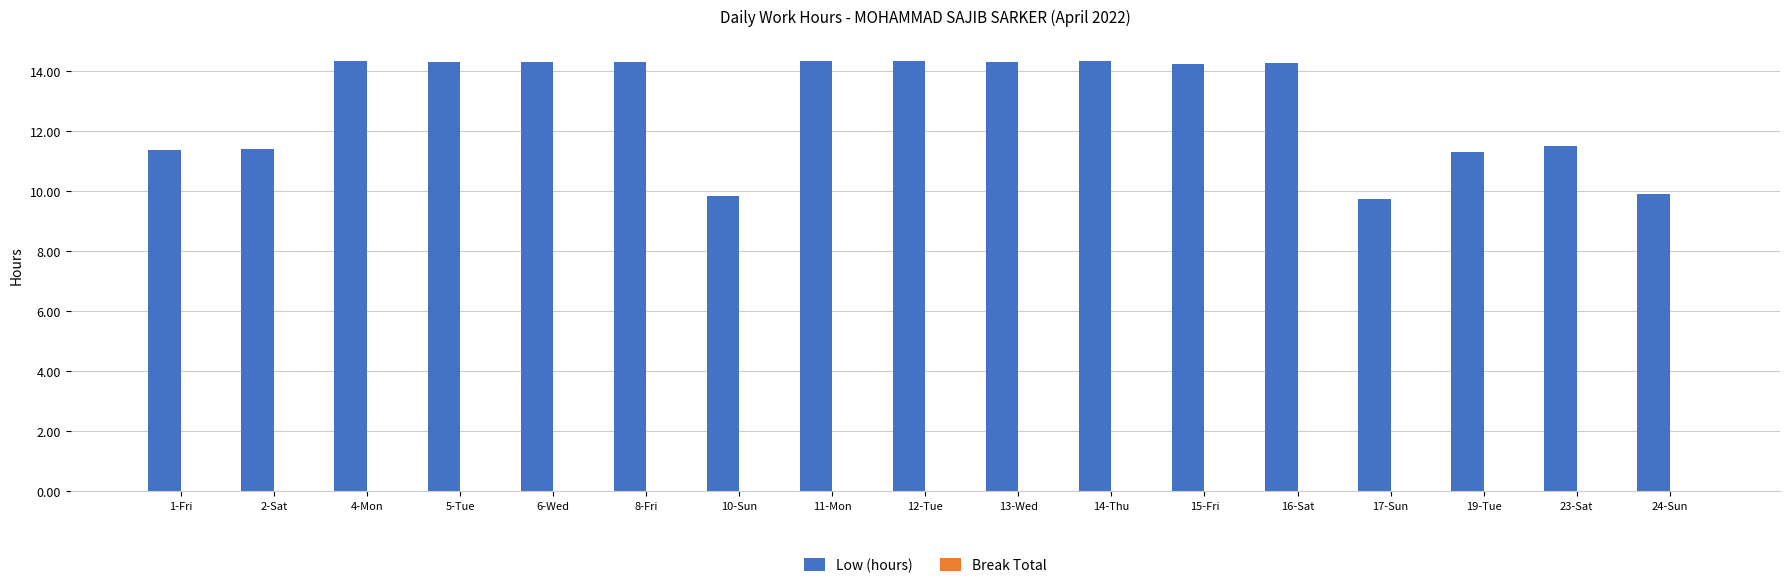

Between 23-Sat and 14-Thu, which is larger?

14-Thu